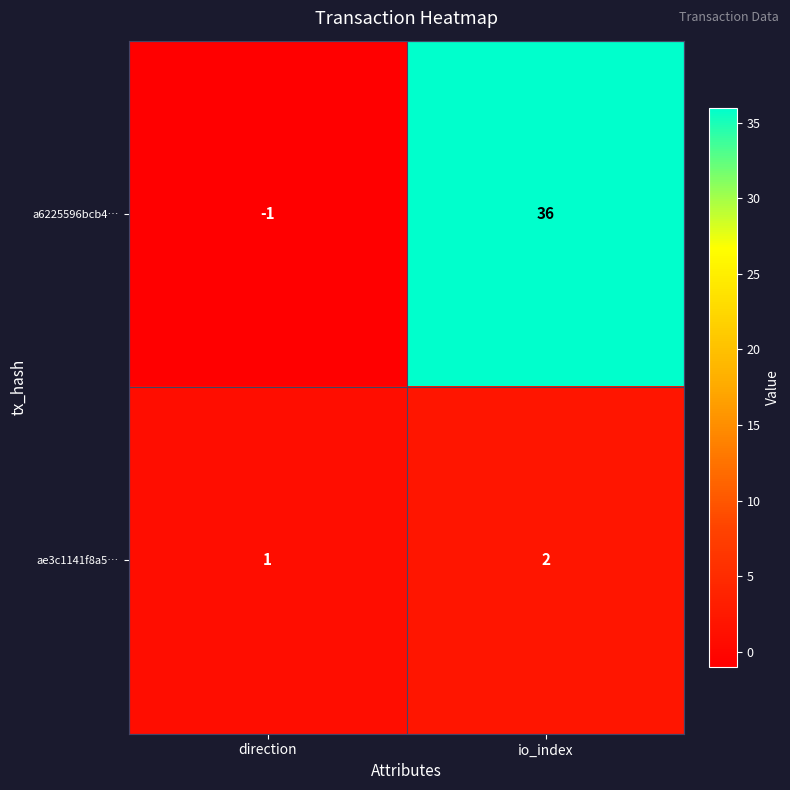

What is the sum of the a6225596bcb4… values at direction and io_index?

35